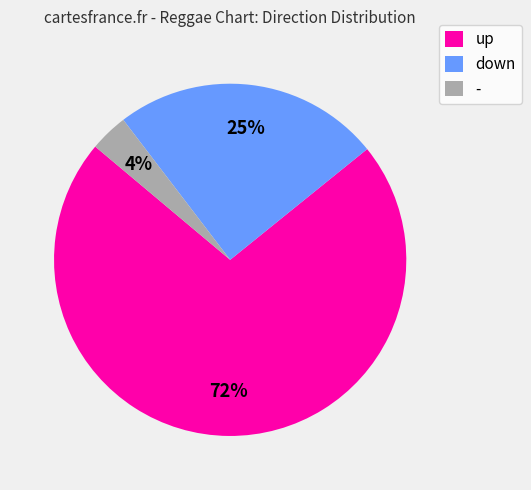

Do - and up together represent more than half of the pie?

Yes